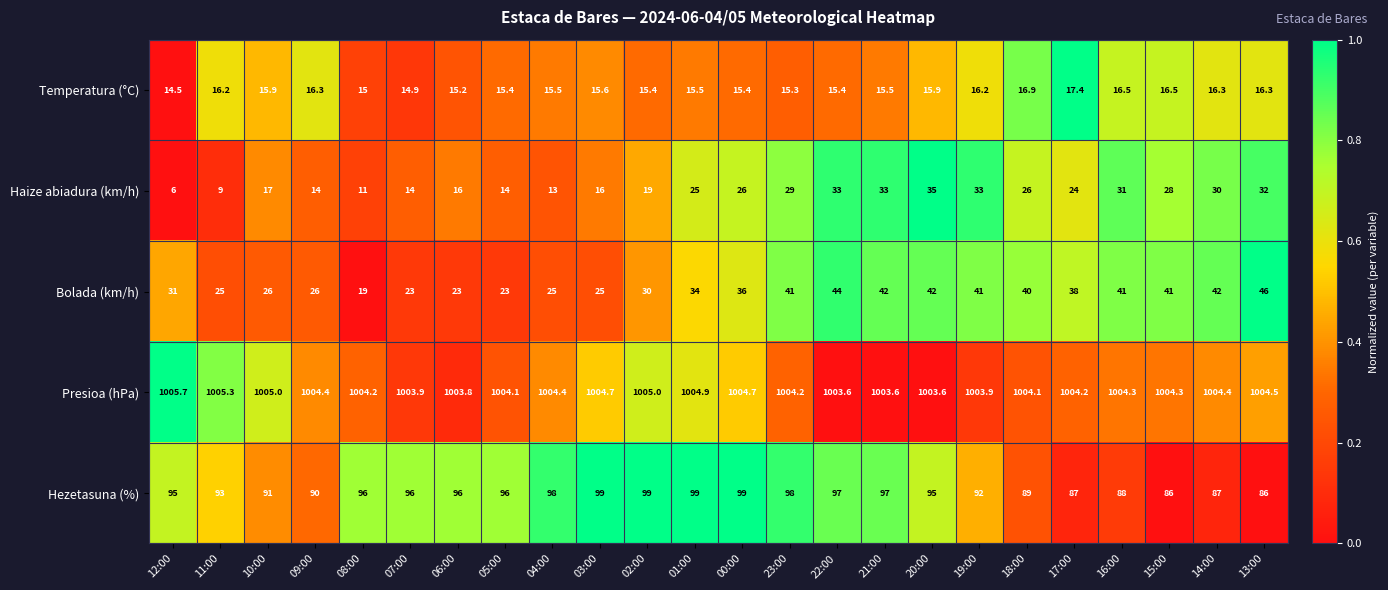

What is the maximum value shown in the chart?

1005.7